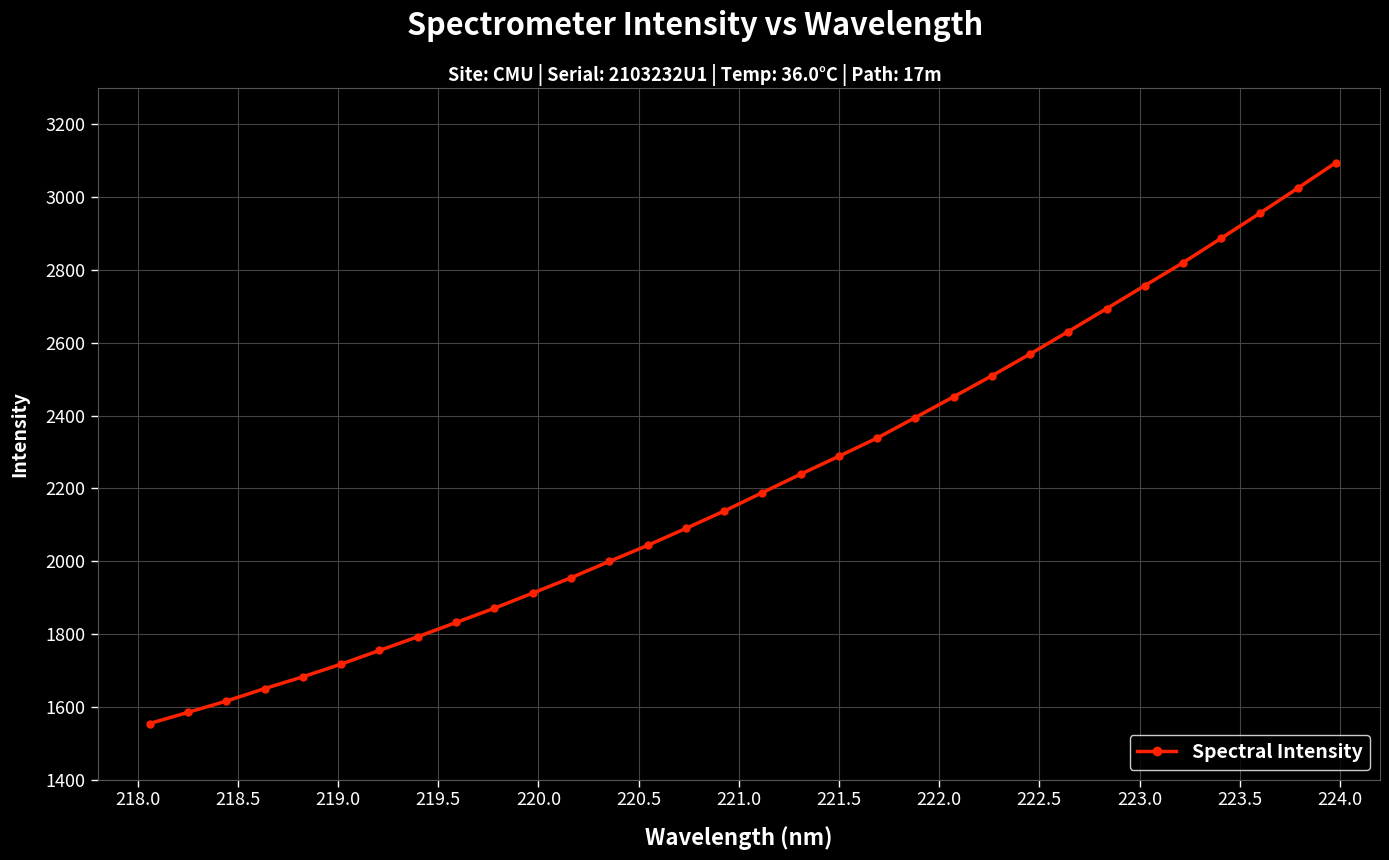

What is the smallest value displayed?

1554.2